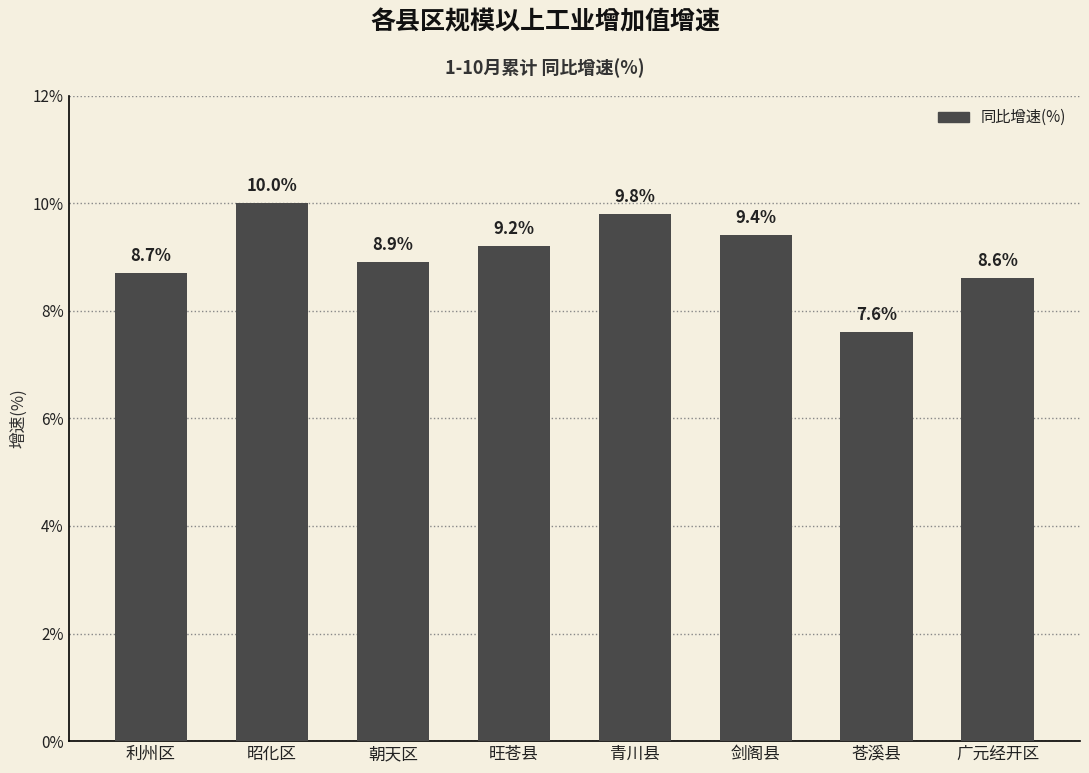

At which category does the chart reach its minimum across all series?

苍溪县